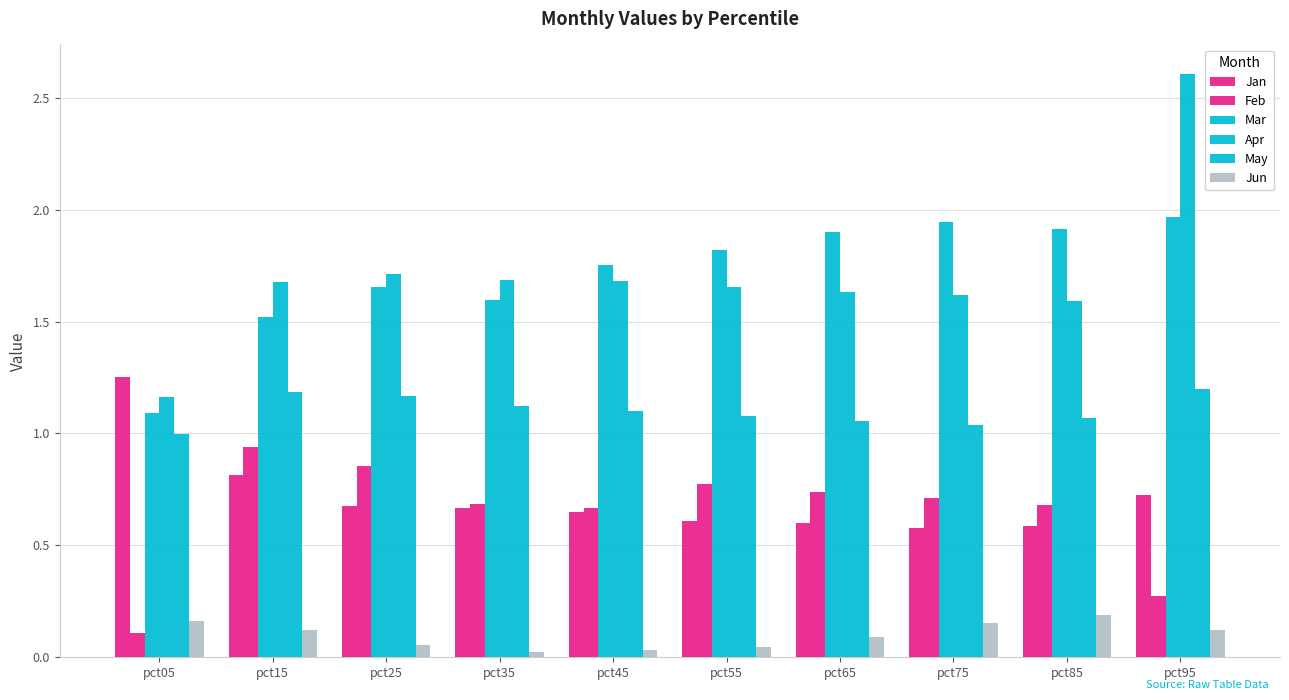

How many categories are shown in the chart?

10